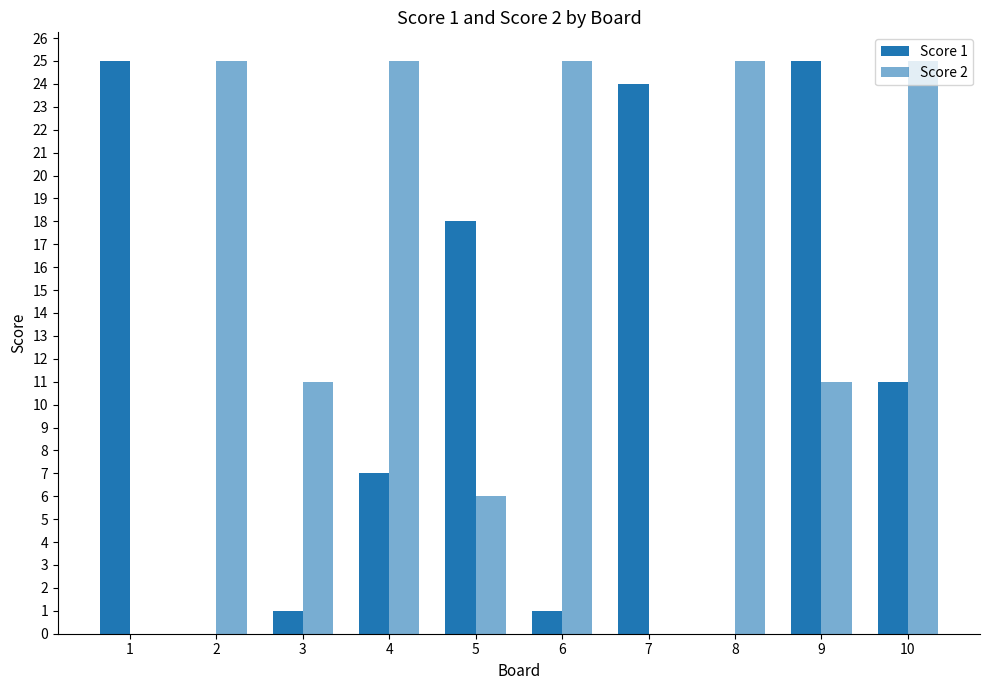

How many groups of bars are there?

10